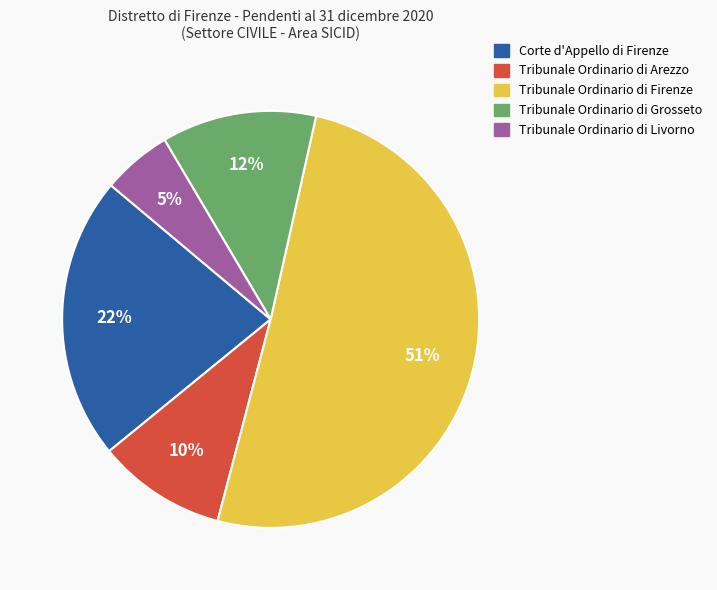

Approximately how many times larger is the value at Tribunale Ordinario di Livorno compared to Tribunale Ordinario di Arezzo?

0.5